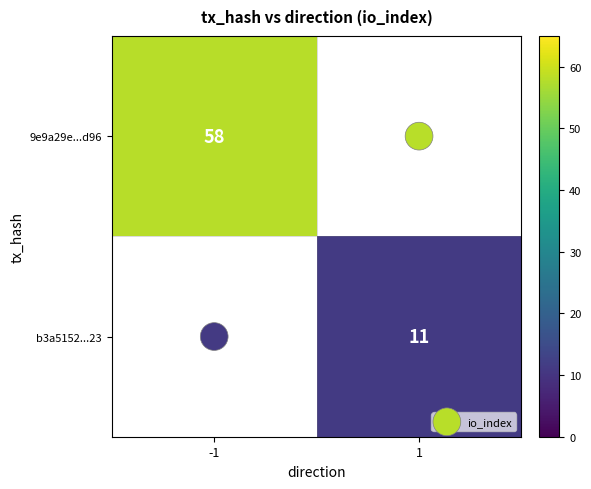

Is it true that b3a5152...23 equals 11.0 at 1?

True